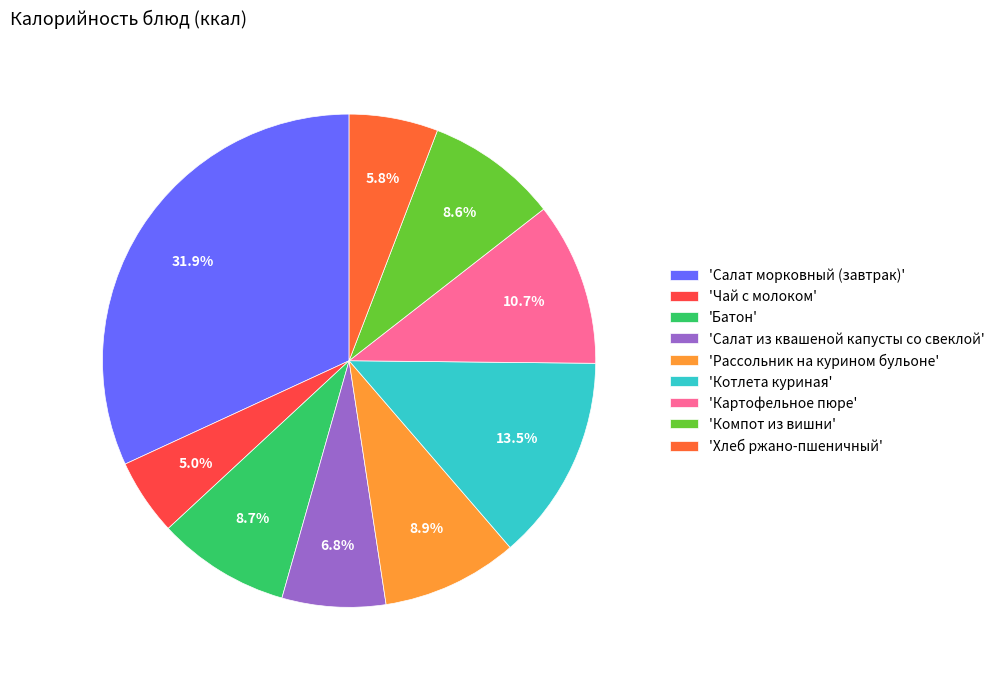

Is there any slice that represents more than half of the pie?

No